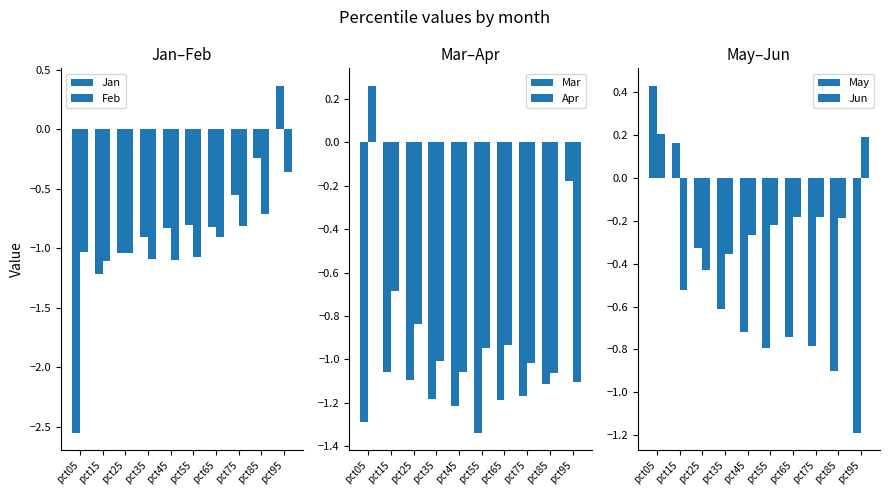

Reading left to right, extract all data points from this chart.

Jan: pct05=-2.6	pct15=-1.2	pct25=-1.0	pct35=-0.9	pct45=-0.8	pct55=-0.8	pct65=-0.8	pct75=-0.6	pct85=-0.2	pct95=0.4
Feb: pct05=-1.0	pct15=-1.1	pct25=-1.0	pct35=-1.1	pct45=-1.1	pct55=-1.1	pct65=-0.9	pct75=-0.8	pct85=-0.7	pct95=-0.4
Mar: pct05=-1.3	pct15=-1.1	pct25=-1.1	pct35=-1.2	pct45=-1.2	pct55=-1.3	pct65=-1.2	pct75=-1.2	pct85=-1.1	pct95=-0.2
Apr: pct05=0.3	pct15=-0.7	pct25=-0.8	pct35=-1.0	pct45=-1.1	pct55=-0.9	pct65=-0.9	pct75=-1.0	pct85=-1.1	pct95=-1.1
May: pct05=0.4	pct15=0.2	pct25=-0.3	pct35=-0.6	pct45=-0.7	pct55=-0.8	pct65=-0.7	pct75=-0.8	pct85=-0.9	pct95=-1.2
Jun: pct05=0.2	pct15=-0.5	pct25=-0.4	pct35=-0.4	pct45=-0.3	pct55=-0.2	pct65=-0.2	pct75=-0.2	pct85=-0.2	pct95=0.2